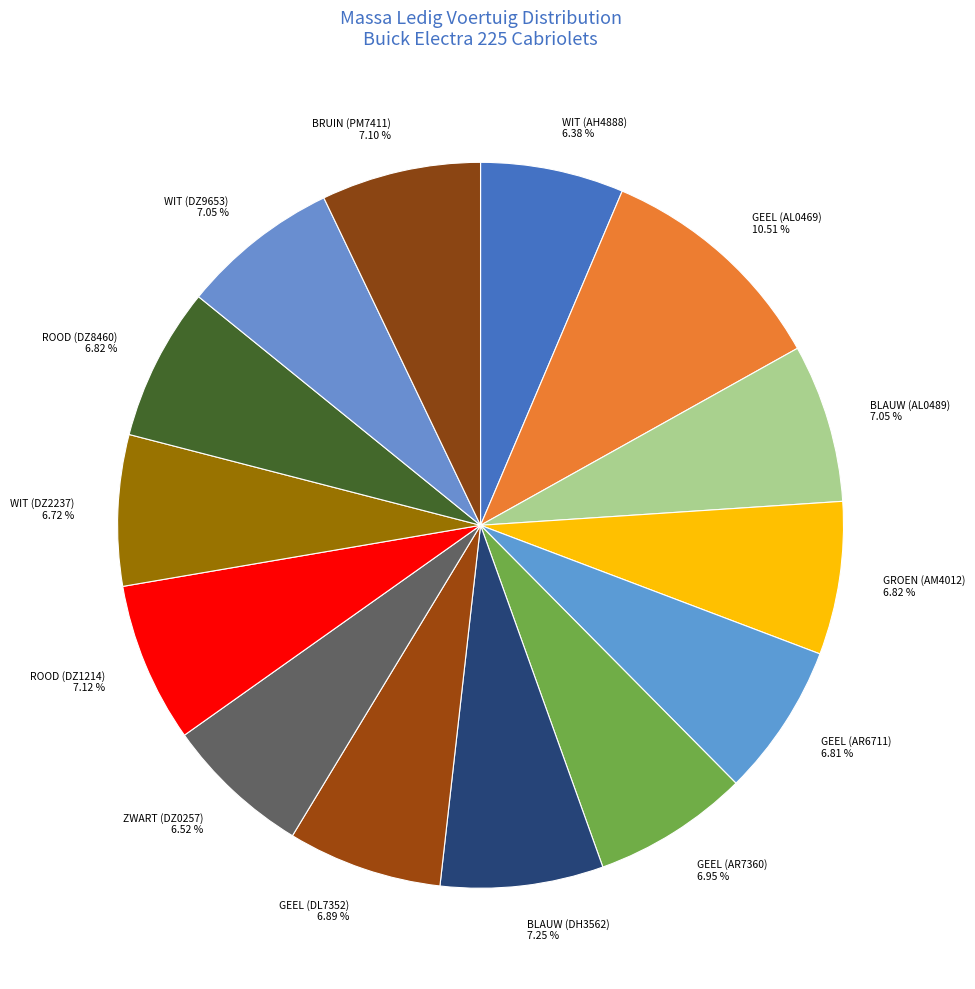

Approximately how many times larger is the value at WIT (AH4888) compared to BRUIN (PM7411)?

0.9